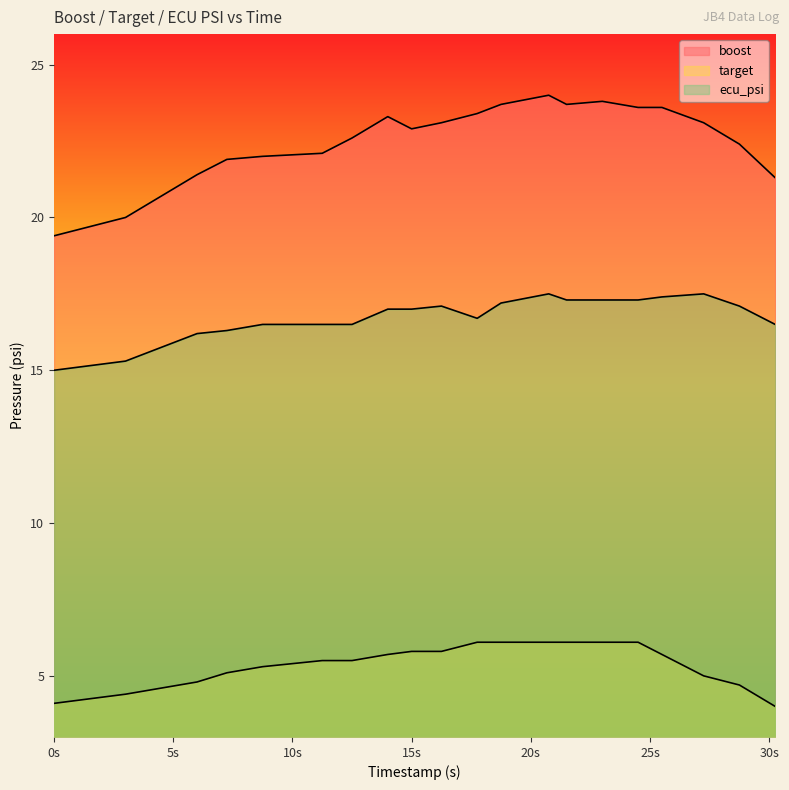

At 16.25, list the series in order from smallest to largest.

target, ecu_psi, boost